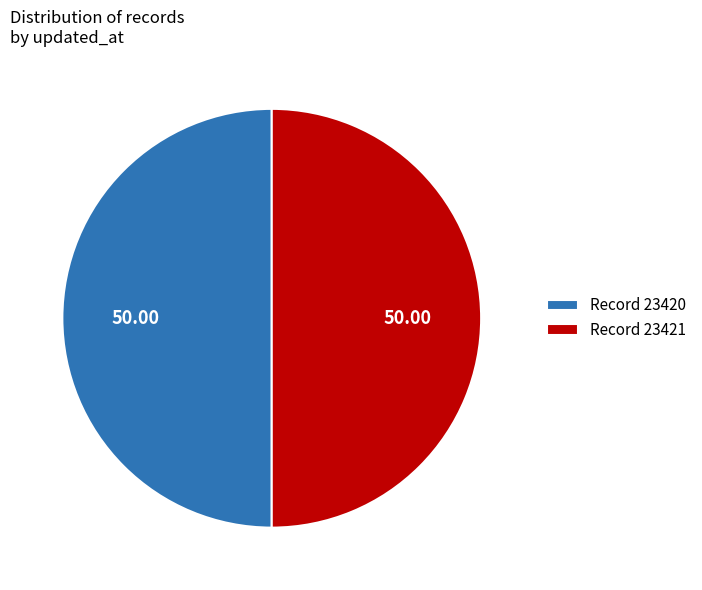

Approximately how many times larger is the value at Record 23420 compared to Record 23421?

1.0